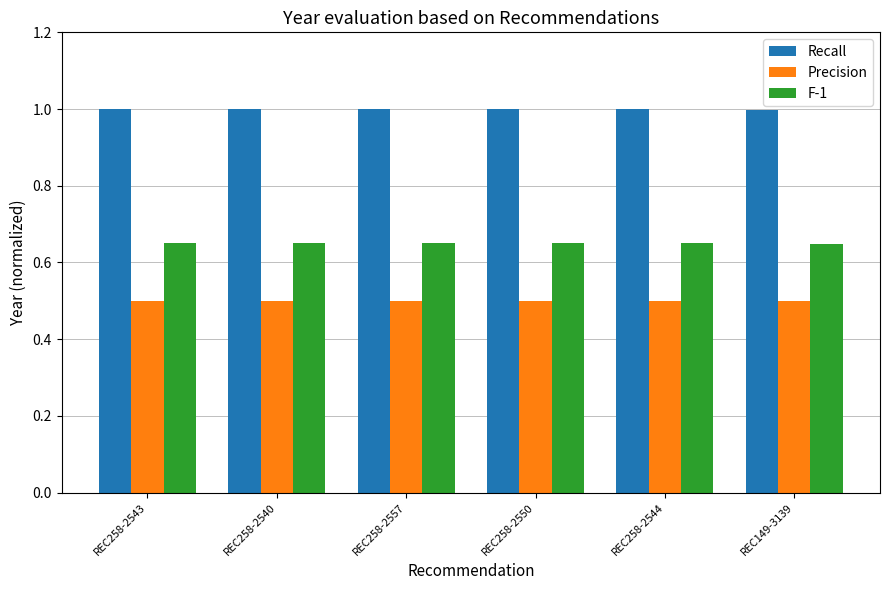

Does the chart contain stacked bars?

No